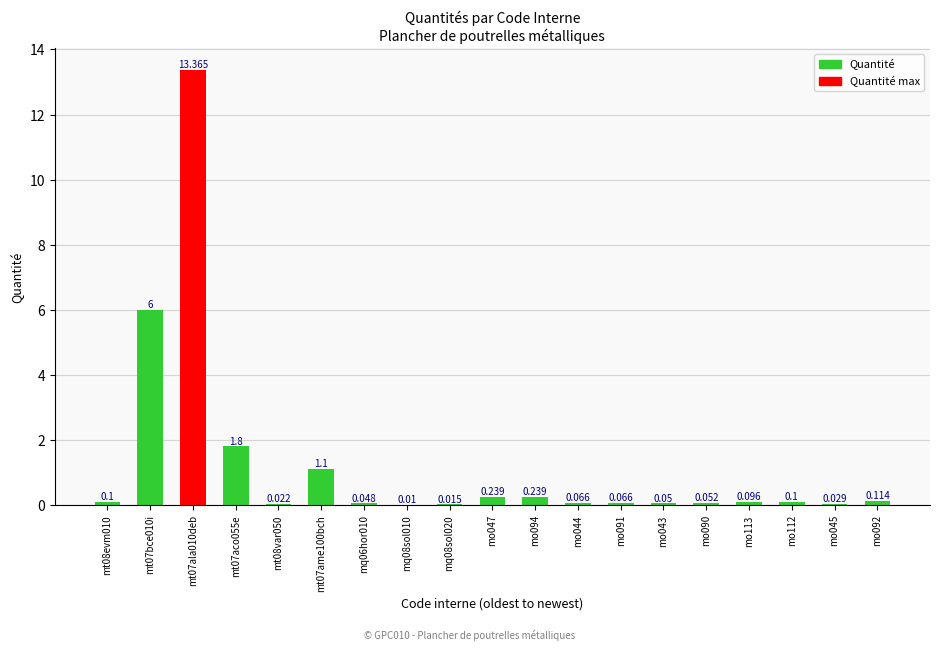

List the labels in order of value, smallest first.

mq08sol010, mq08sol020, mt08var050, mo045, mq06hor010, mo043, mo090, mo044, mo091, mo113, mt08evm010, mo112, mo092, mo047, mo094, mt07ame100bch, mt07aco055e, mt07bce010i, mt07ala010deb